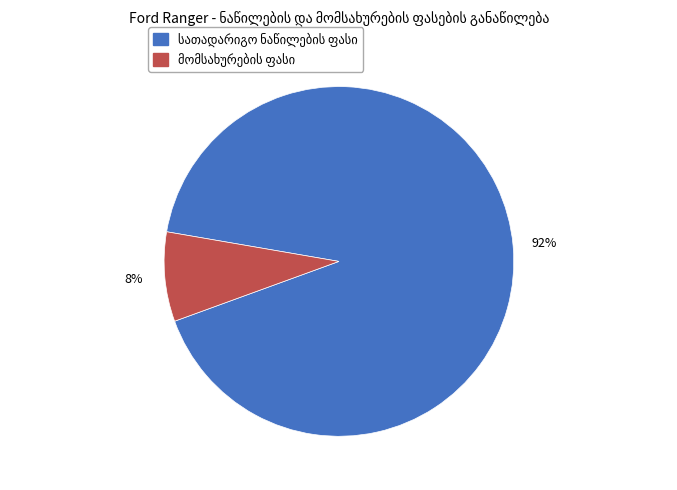

Is there a majority slice in this chart?

Yes